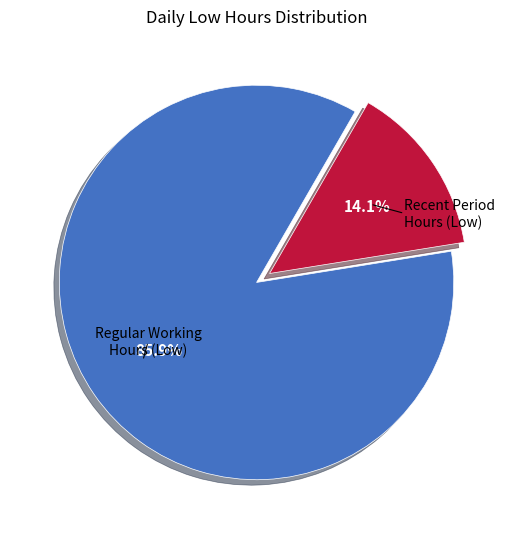

Is there a majority slice in this chart?

Yes